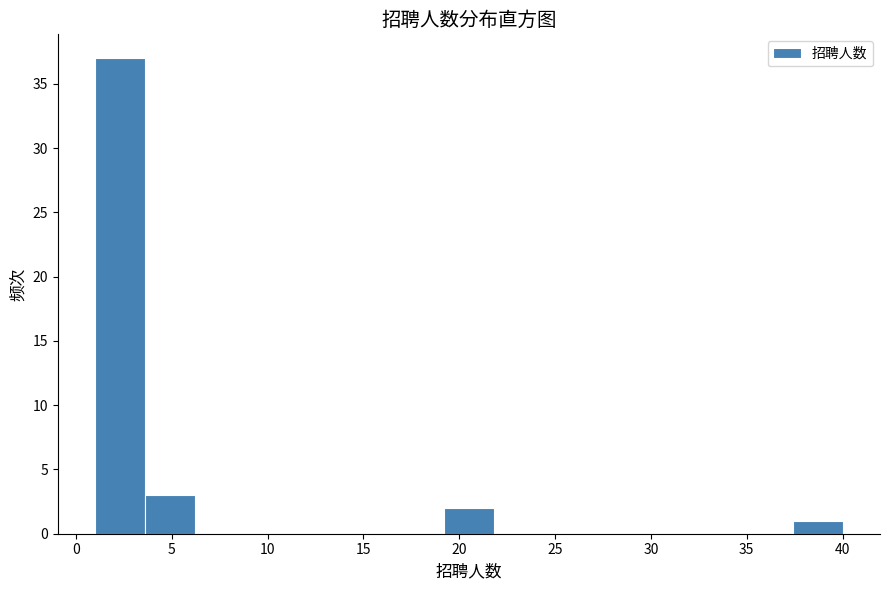

Over which range of the x-axis is the bar tallest?

1.0 to 3.6